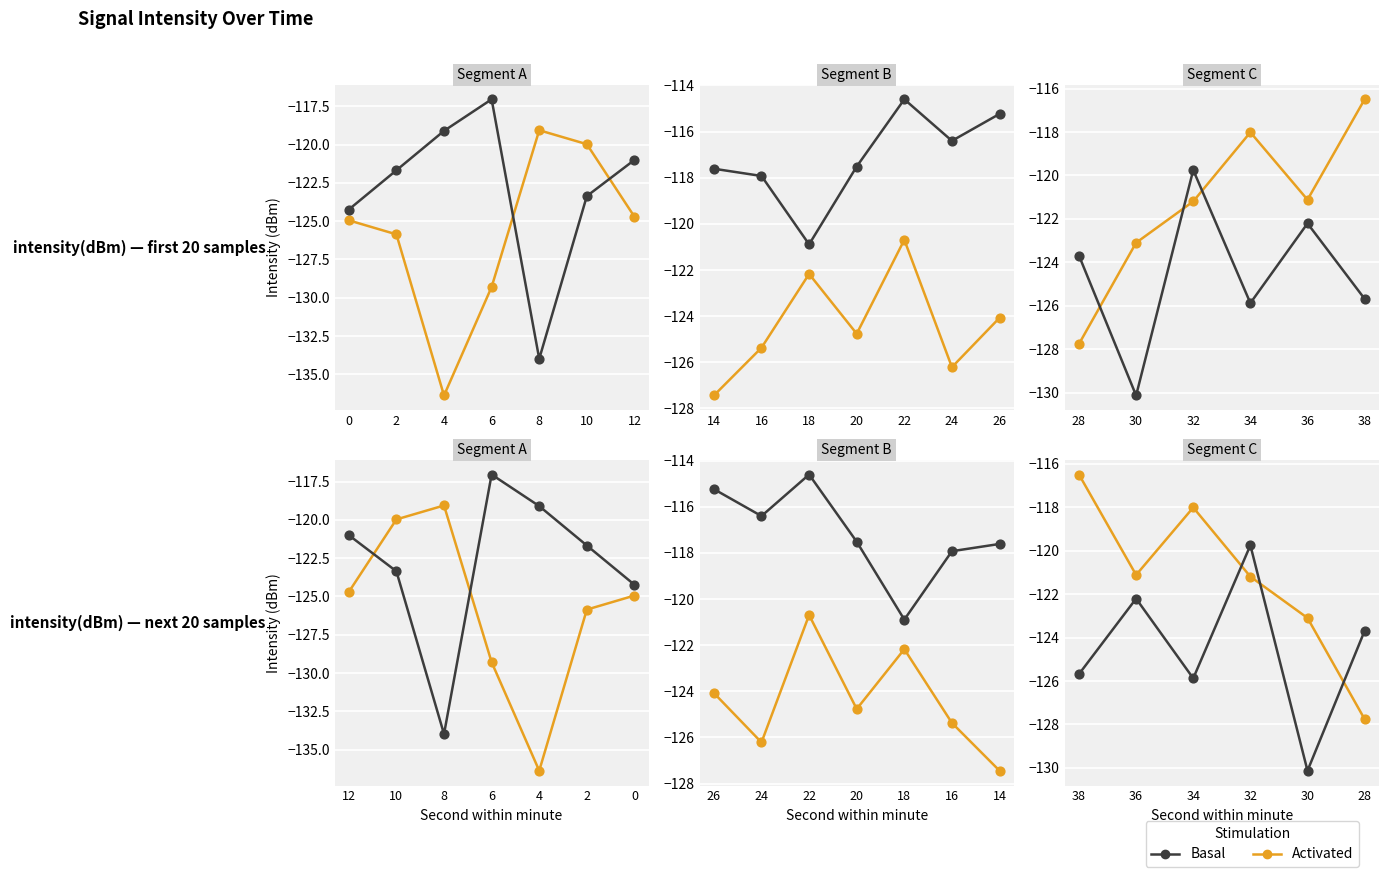

Which series has the largest Y range (max minus min)?

Activated